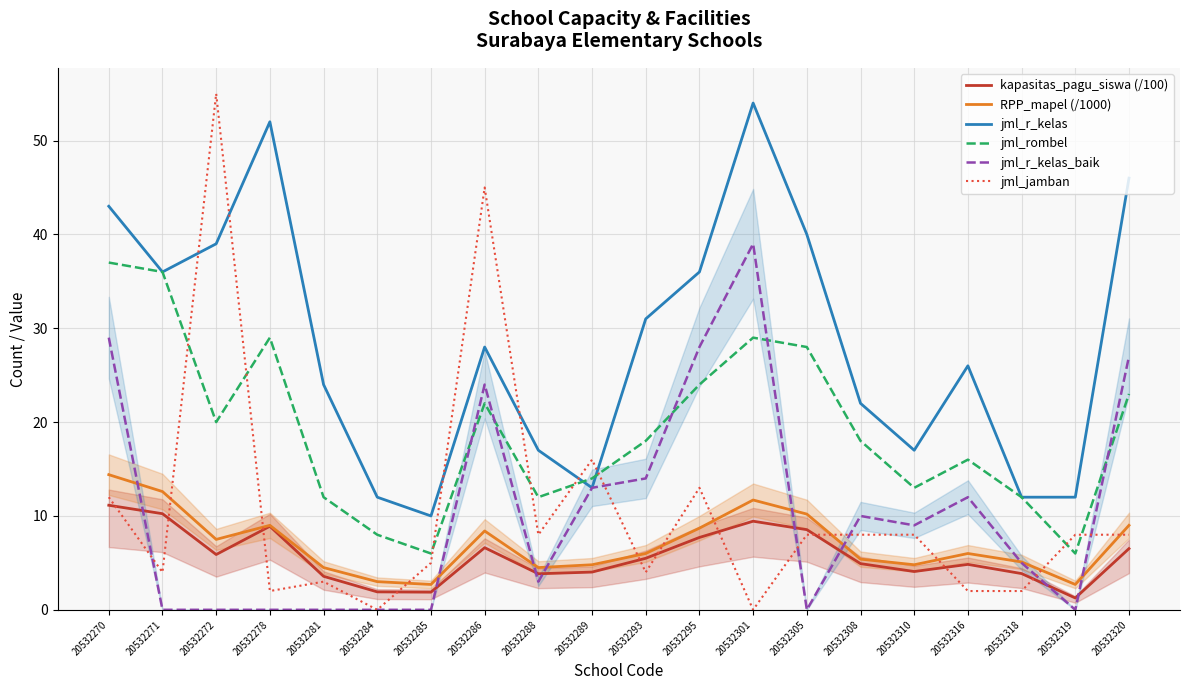

True or false: RPP_mapel (/1000) and jml_jamban cross at least once.

True